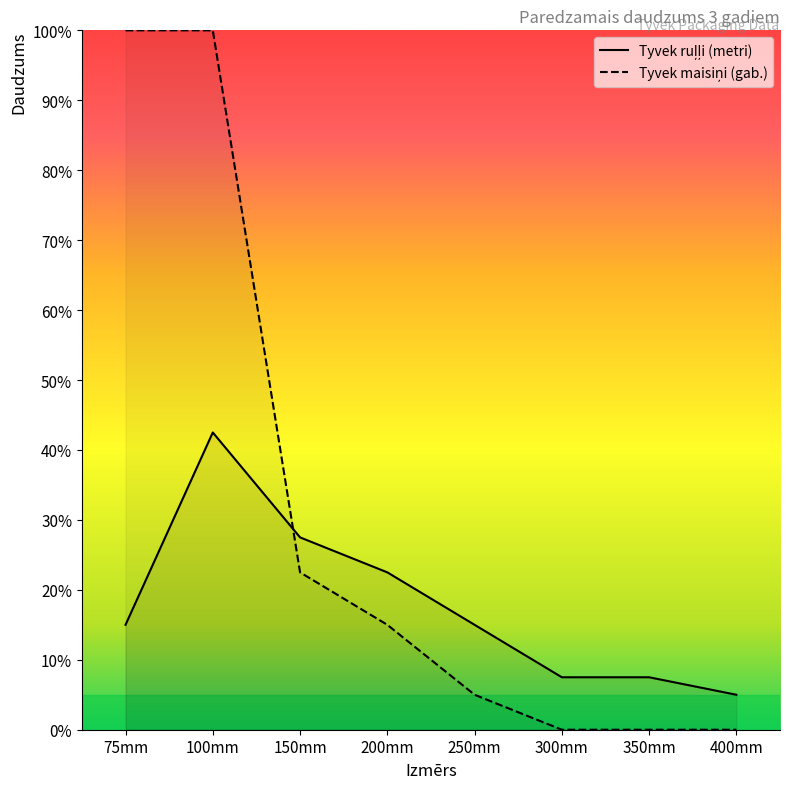

Does the chart have visible grid lines?

No